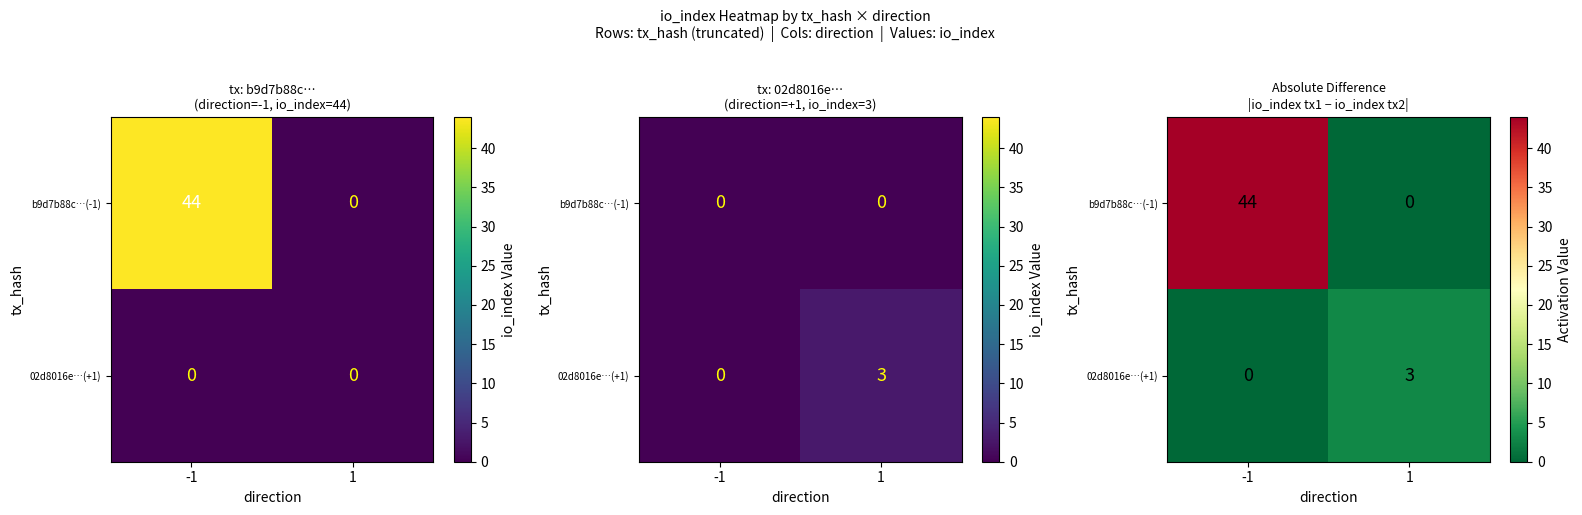

Rank the series at 1 from highest to lowest value.

02d8016e…(+1), b9d7b88c…(-1)